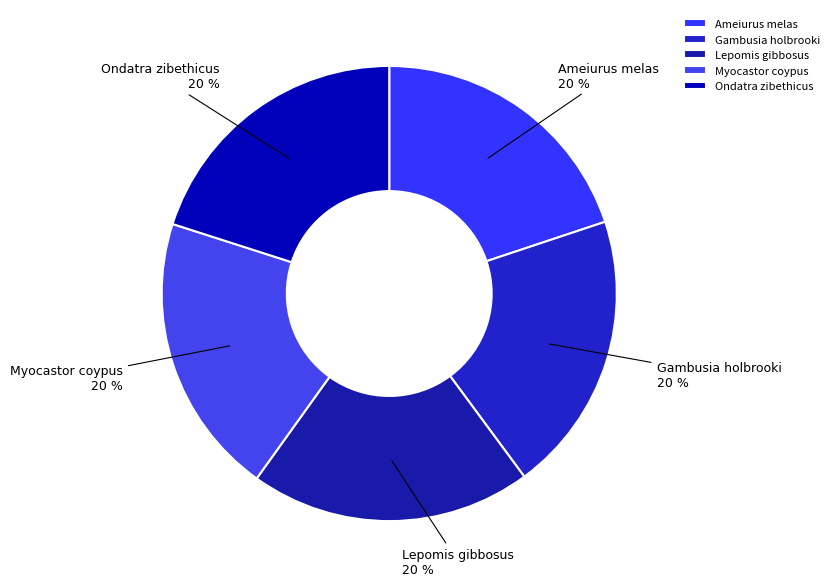

How many slices are in this pie chart?

5